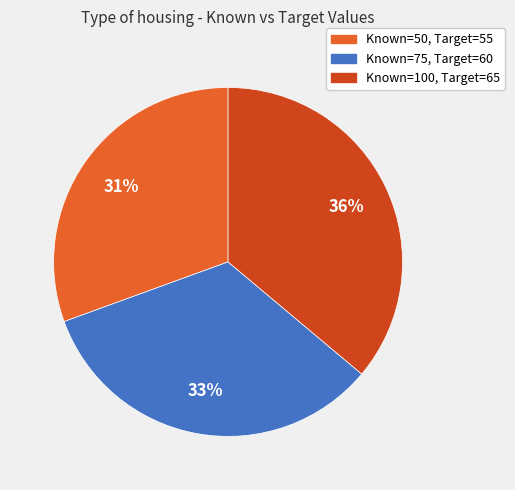

True or false: Known=75, Target=60 accounts for 33% of the total.

True